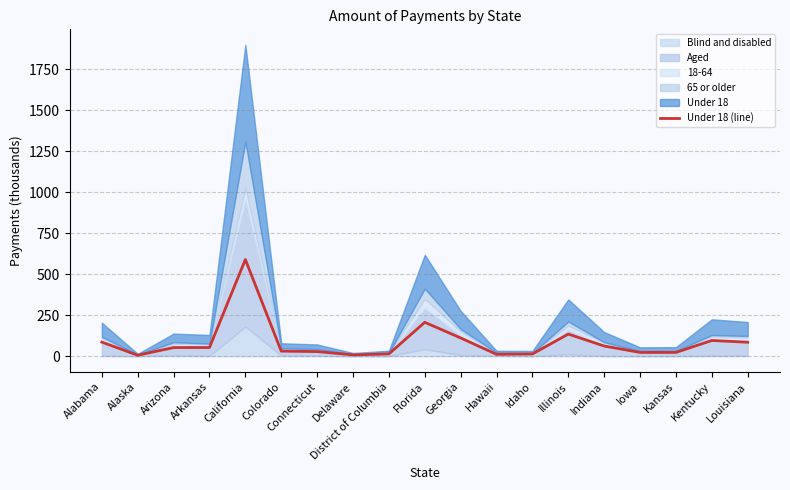

What is the minimum value shown in the chart?

5.5